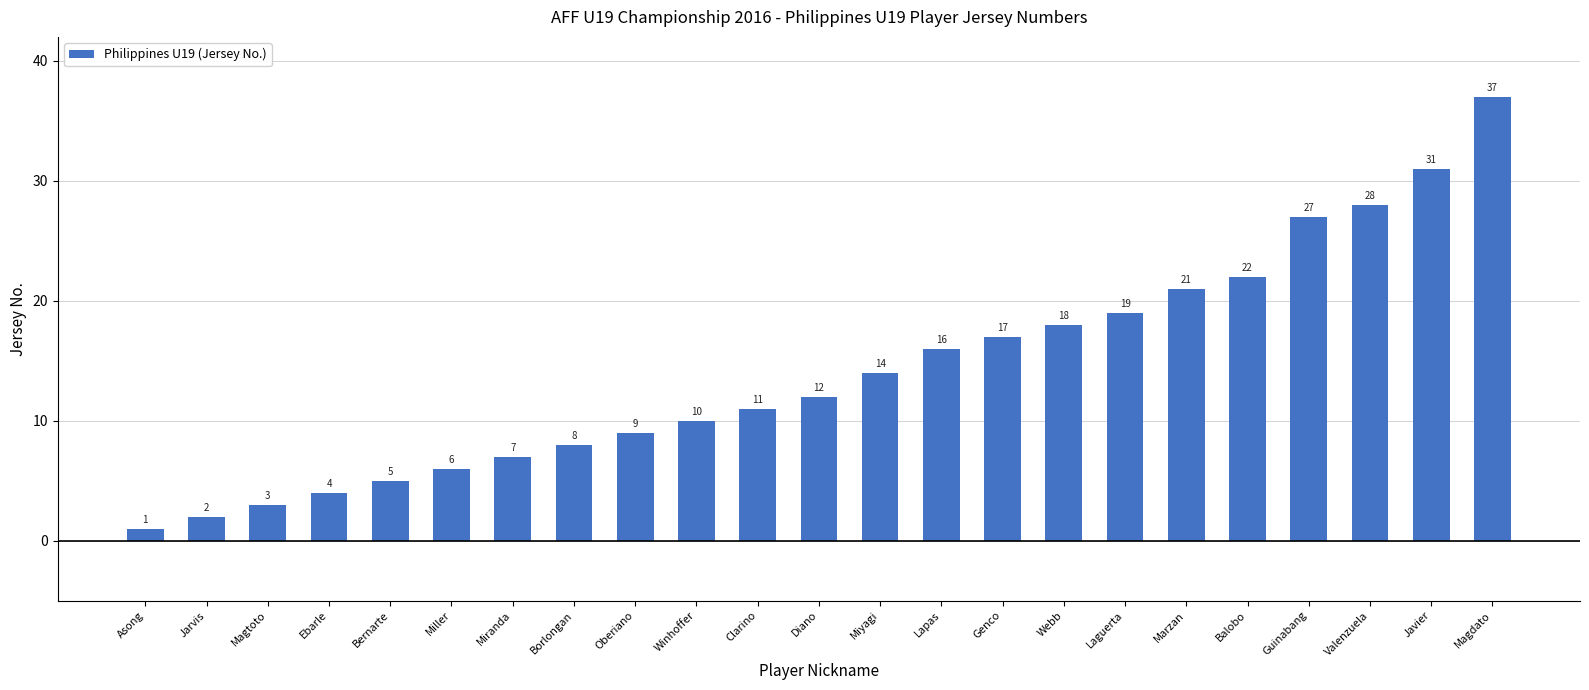

The chart shows a value of 3 at Magtoto. True or false?

True